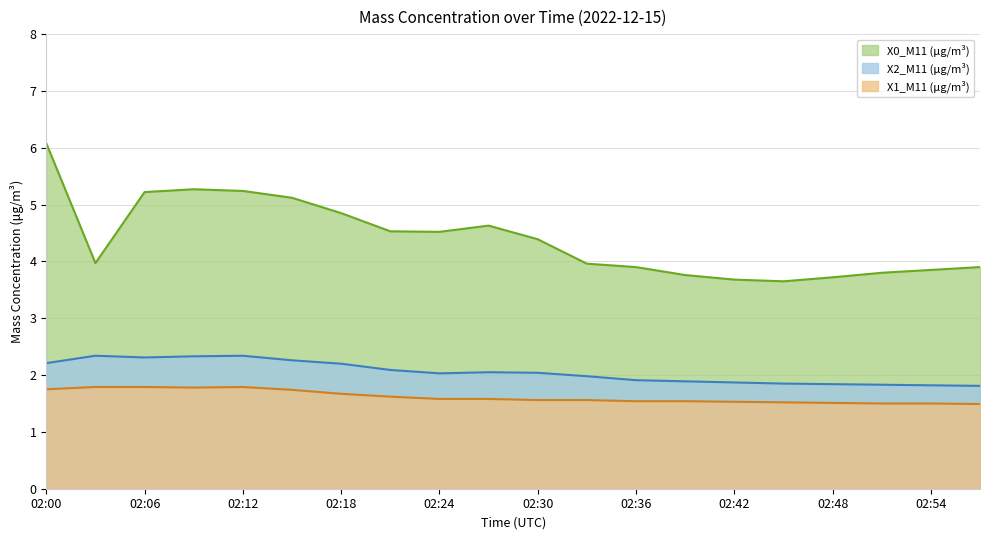

Rank the series by their maximum value, from lowest to highest.

X1_M11 (μg/m³), X2_M11 (μg/m³), X0_M11 (μg/m³)